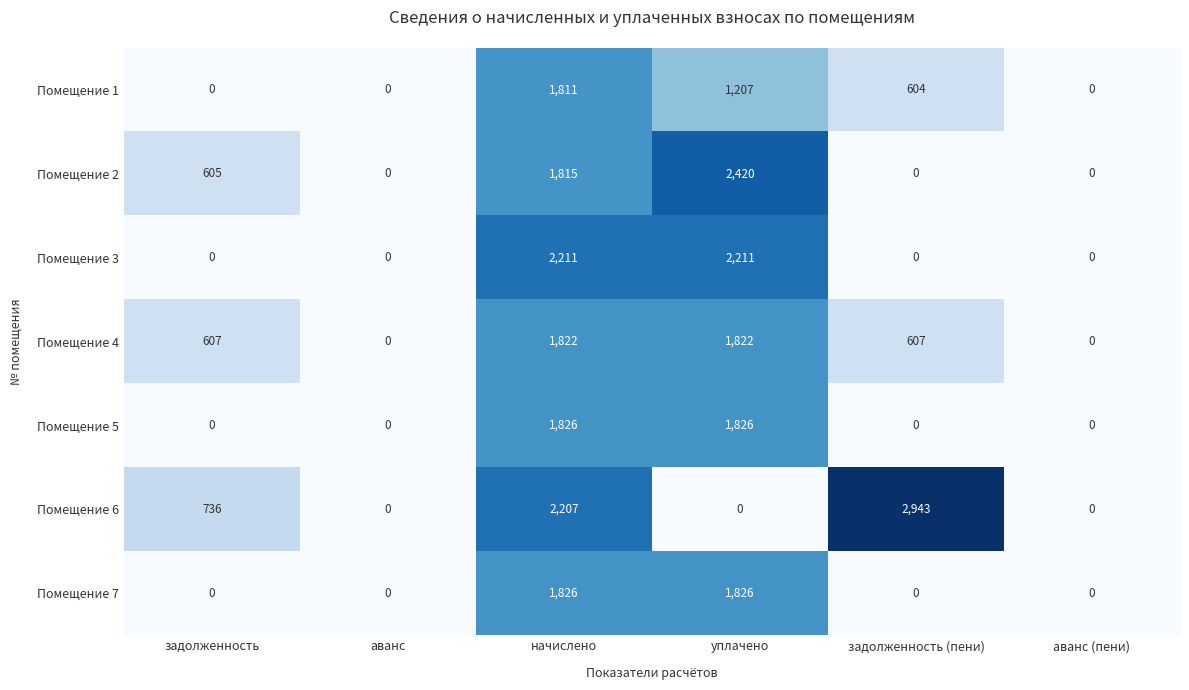

What is the approximate value of Помещение 7 at уплачено, to the nearest 50?

1850